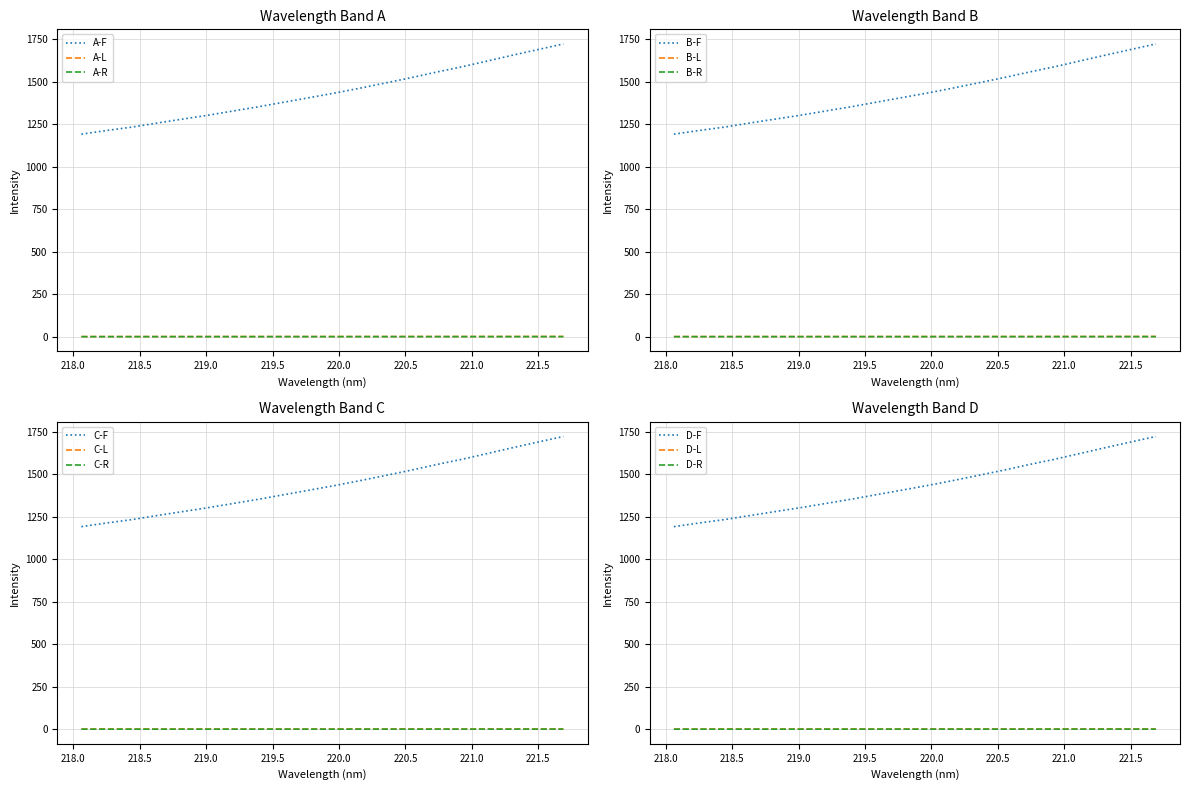

Reading left to right, what are all the values shown in this chart?

218.0596=1191.1	218.2508=1212.7	218.442=1232.6	218.6332=1256.7	218.8244=1279.8	219.0156=1302.7	219.2067=1327.7	219.3979=1352.6	219.589=1379.5	219.7801=1406.3	219.9712=1433.0	220.1623=1462.1	220.3533=1492.4	220.5444=1523.2	220.7354=1556.0	220.9264=1587.0	221.1174=1621.0	221.3083=1655.2	221.4993=1688.4	221.6902=1721.2